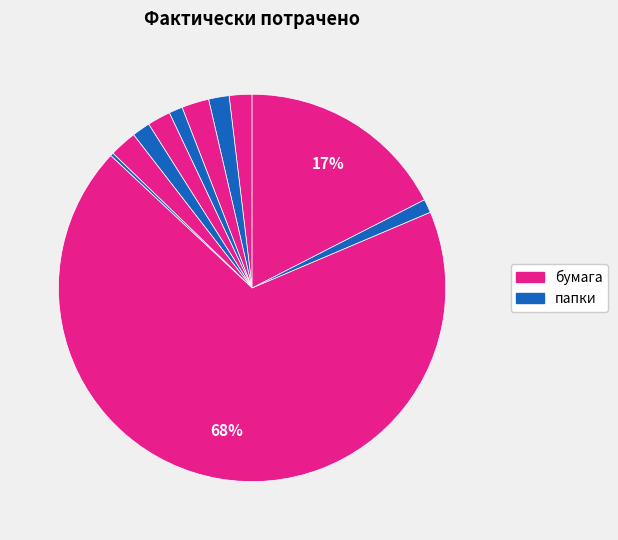

Is there a majority slice in this chart?

Yes